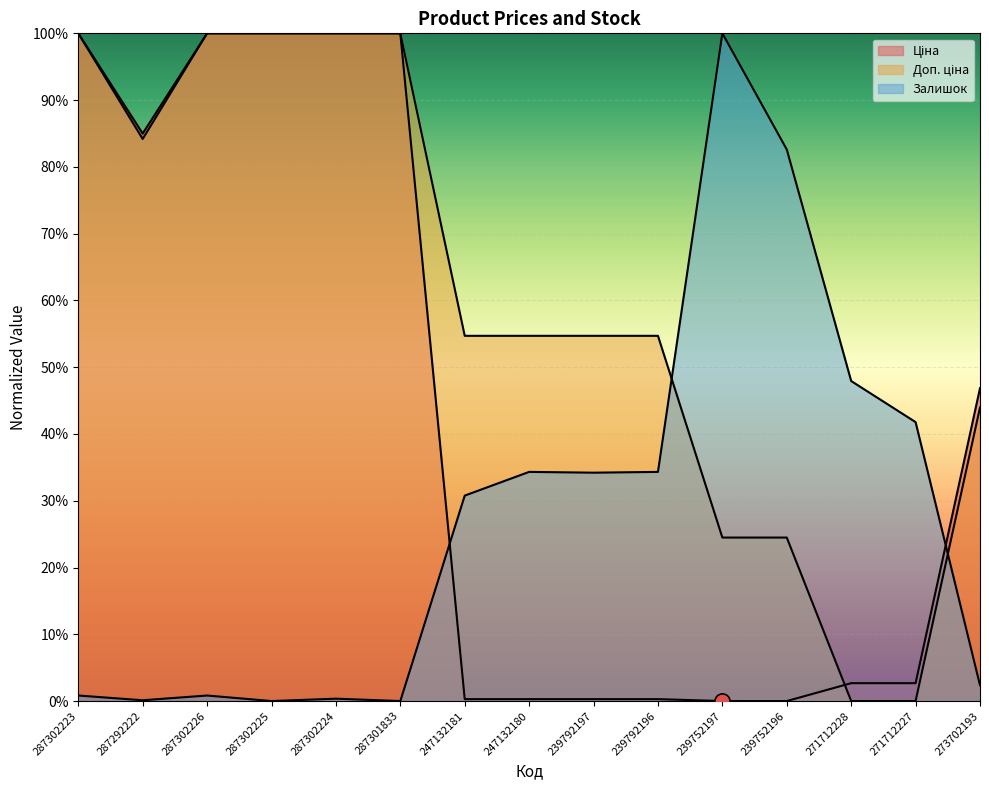

What are all the series names shown in the legend?

Ціна, Доп. ціна, Залишок